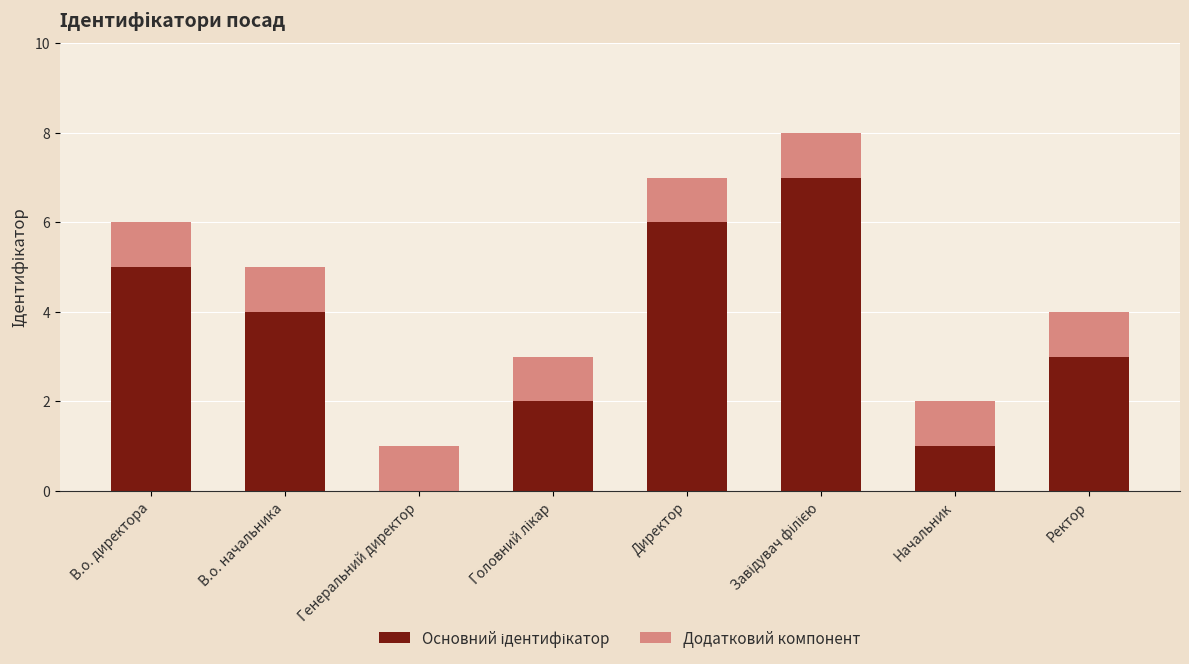

What is the total value across all series at Директор?

7